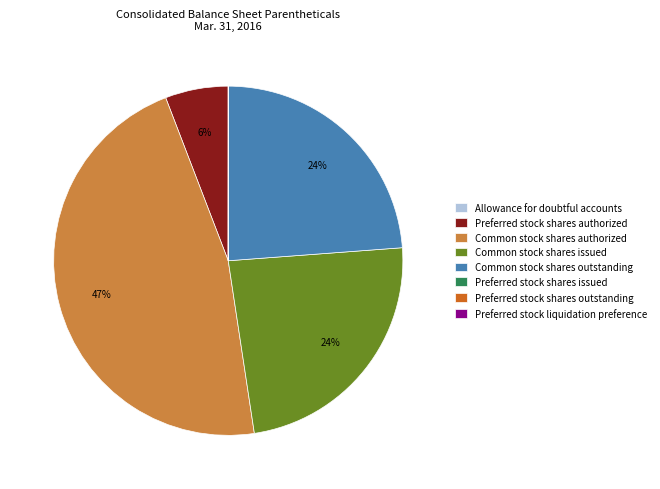

True or false: Common stock shares issued accounts for 35% of the total.

False